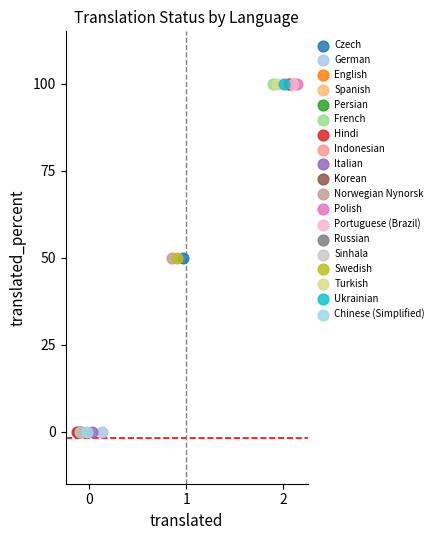

What are all the series names shown in the legend?

Czech, German, English, Spanish, Persian, French, Hindi, Indonesian, Italian, Korean, Norwegian Nynorsk, Polish, Portuguese (Brazil), Russian, Sinhala, Swedish, Turkish, Ukrainian, Chinese (Simplified)